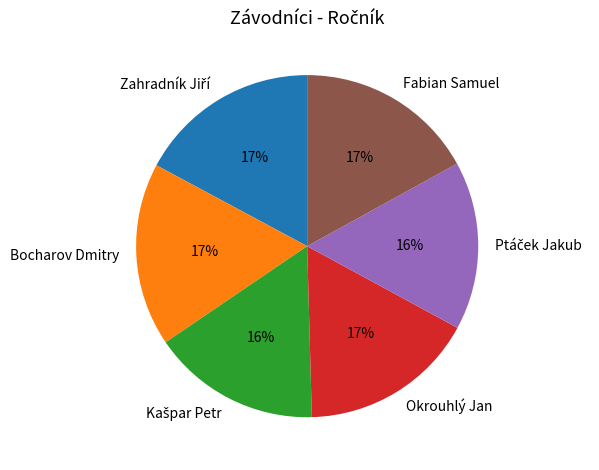

What percentage is the Bocharov Dmitry slice, to the nearest percent?

17%